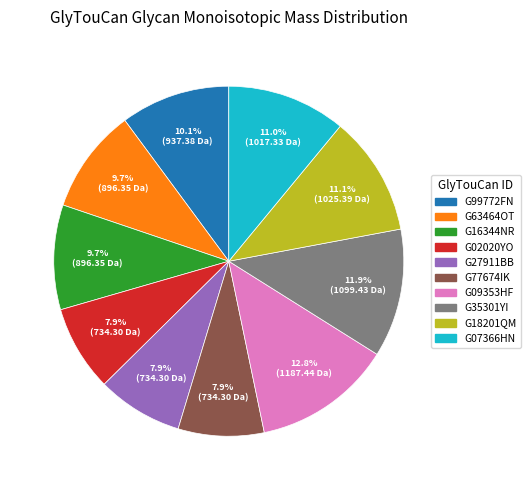

Which category has the biggest portion of the pie?

G09353HF